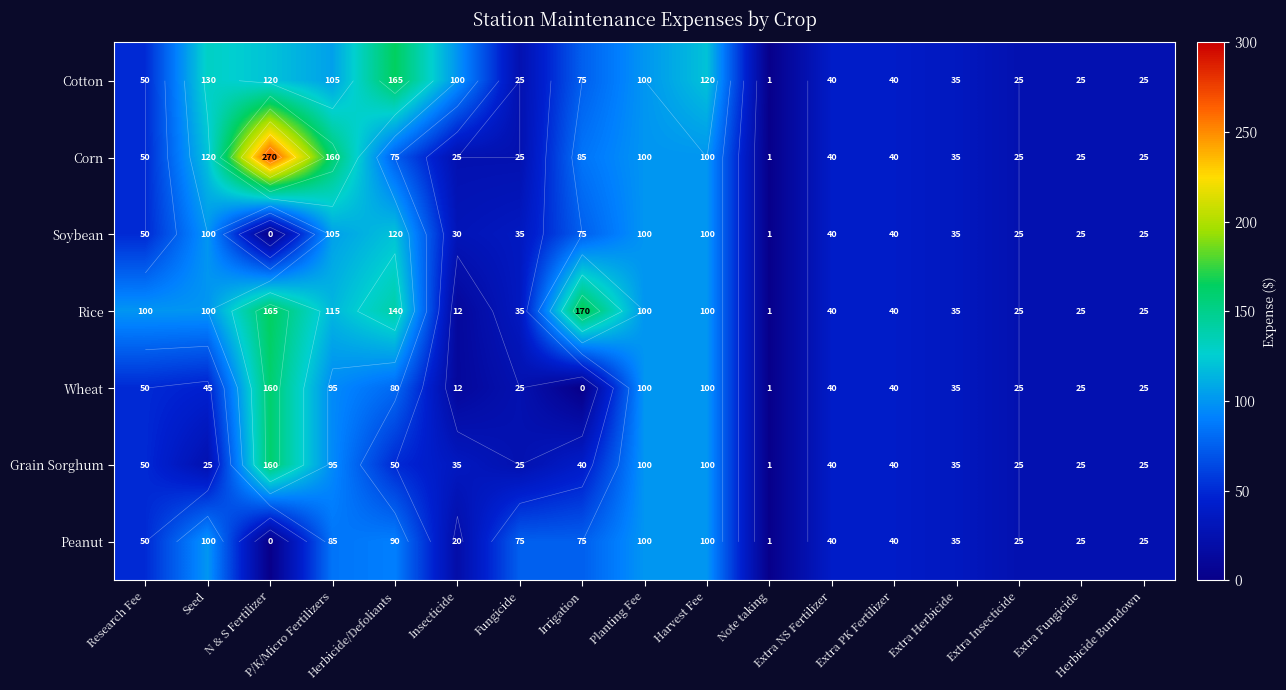

What is the greatest value displayed?

270